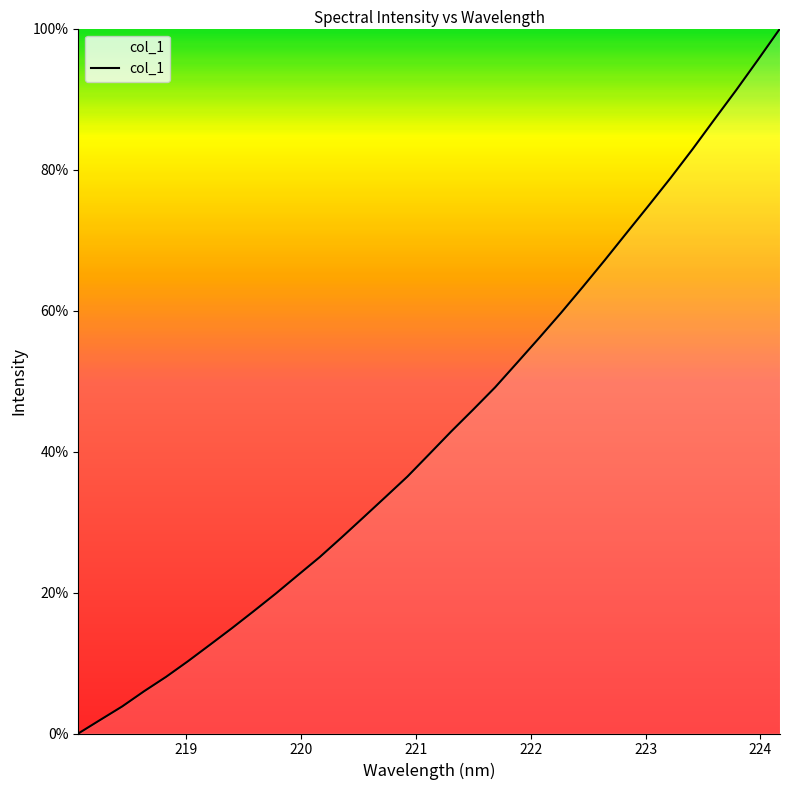

What is the greatest value displayed?

100.0